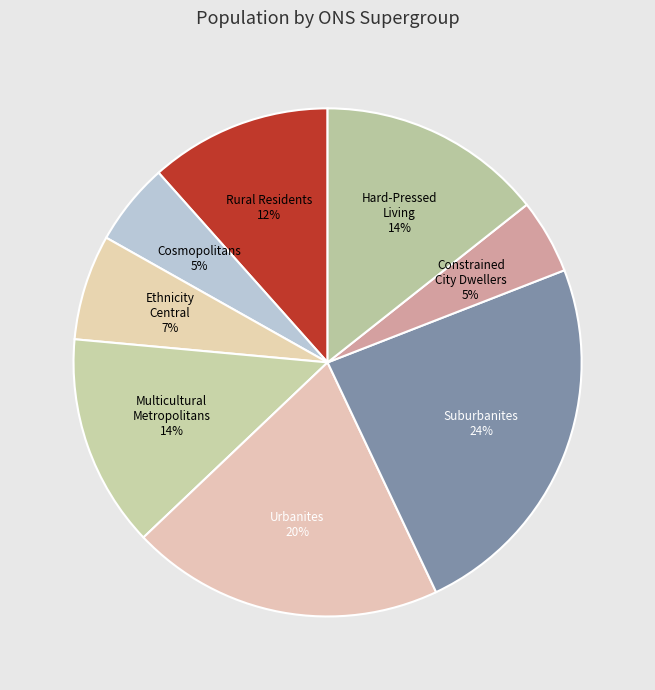

To the nearest percent, what is the average slice percentage?

12%